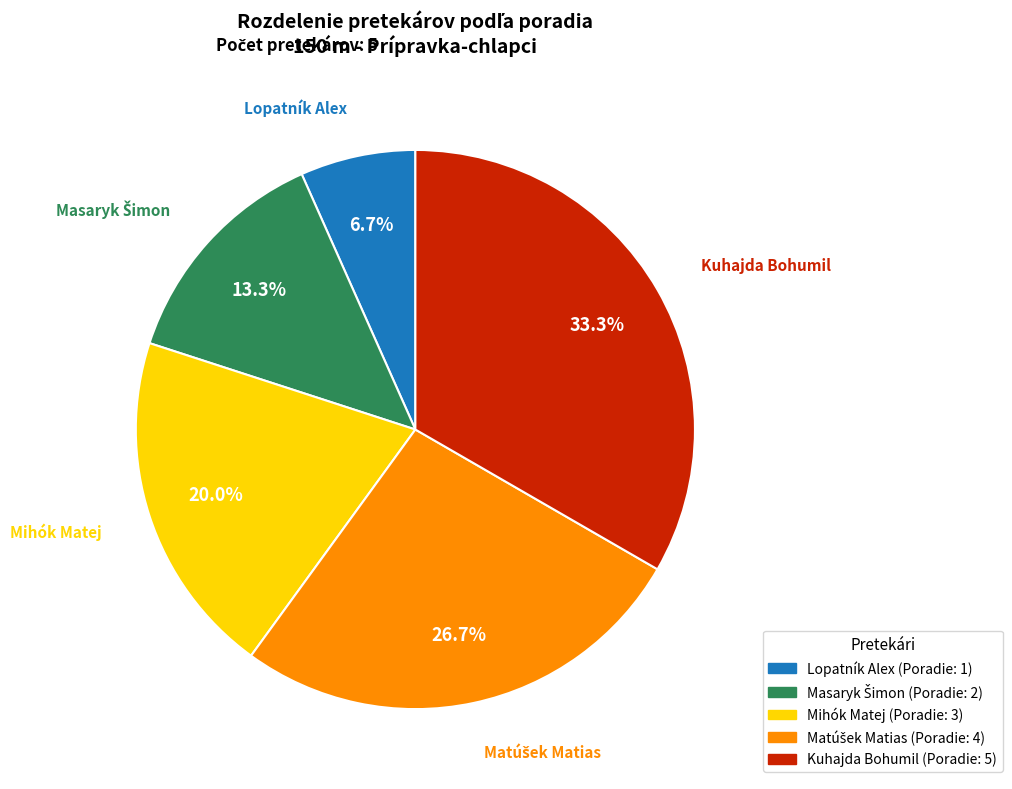

Between Mihók Matej and Lopatník Alex, which is larger?

Mihók Matej